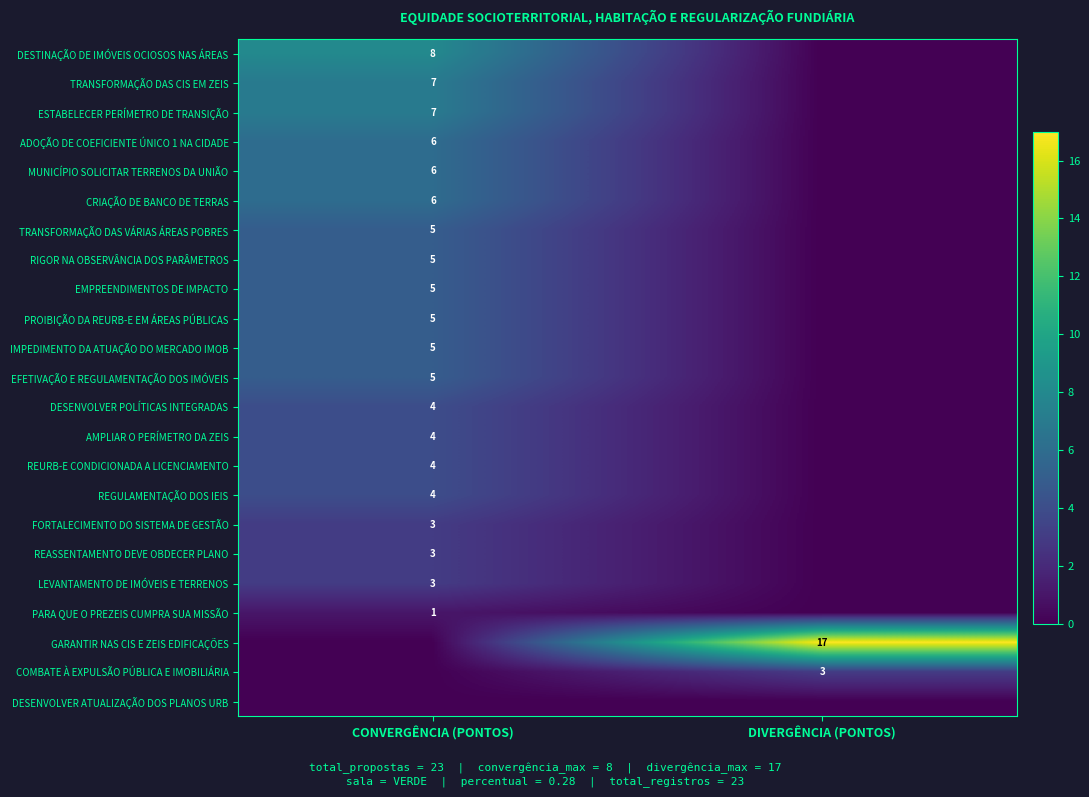

True or false: PROIBIÇÃO DA REURB-E EM ÁREAS PÚBLICAS has a value of 5 at CONVERGÊNCIA (PONTOS).

True